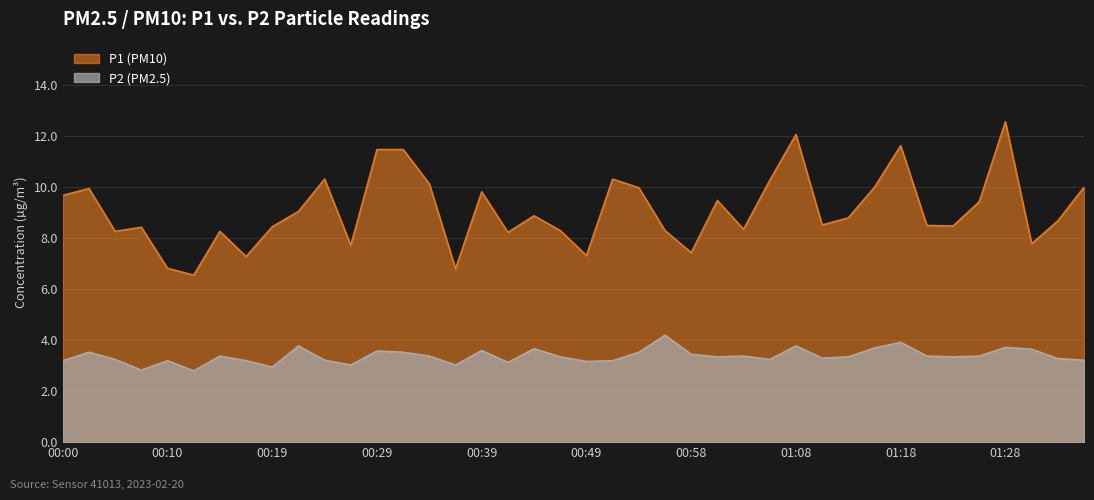

True or false: P2 and P1 cross at least once.

False